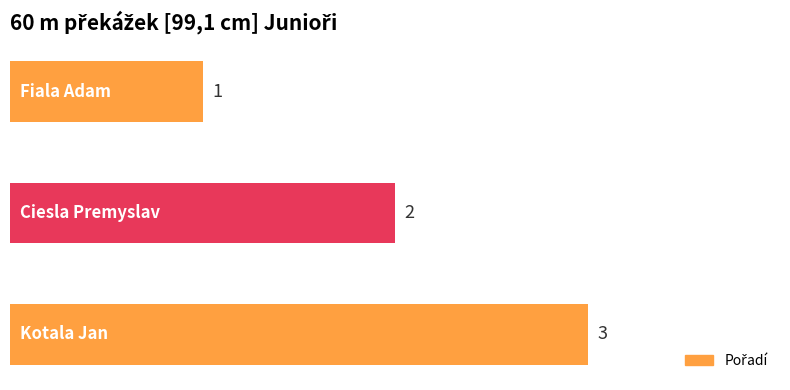

How many values are between 1 and 3?

3